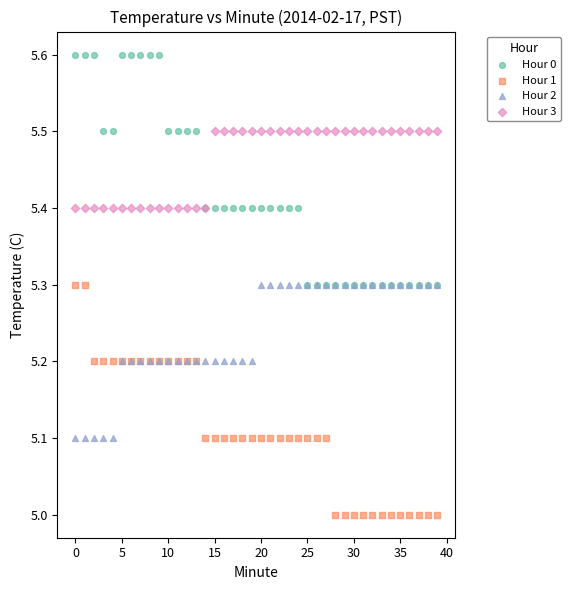

What are all the series names shown in the legend?

Hour 0, Hour 1, Hour 2, Hour 3